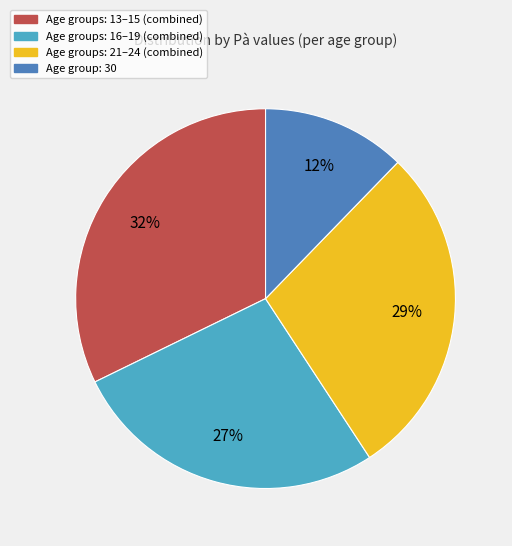

Does any single category account for the majority?

No